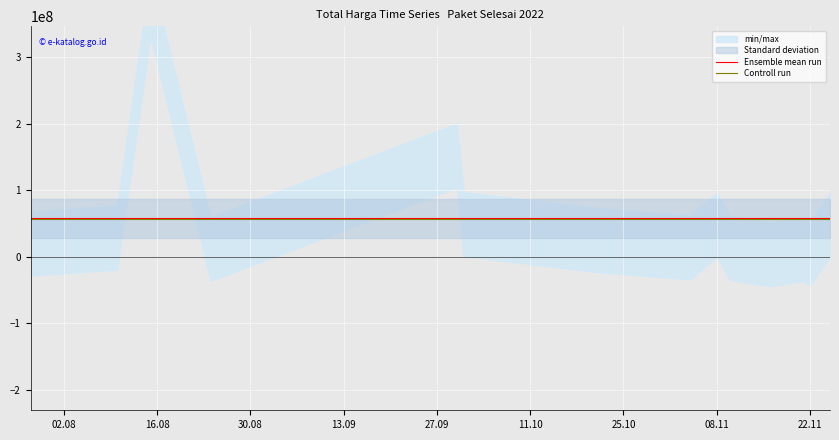

What is the lowest value of the Ensemble mean run series?

58001428.6